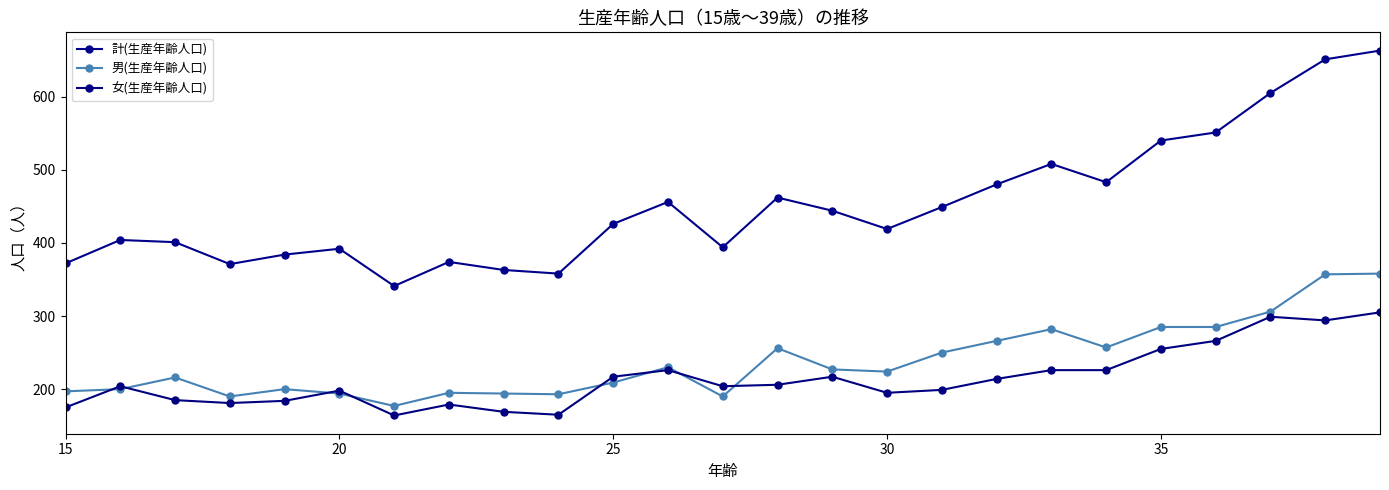

What are all the series names shown in the legend?

計(生産年齢人口), 男(生産年齢人口), 女(生産年齢人口)